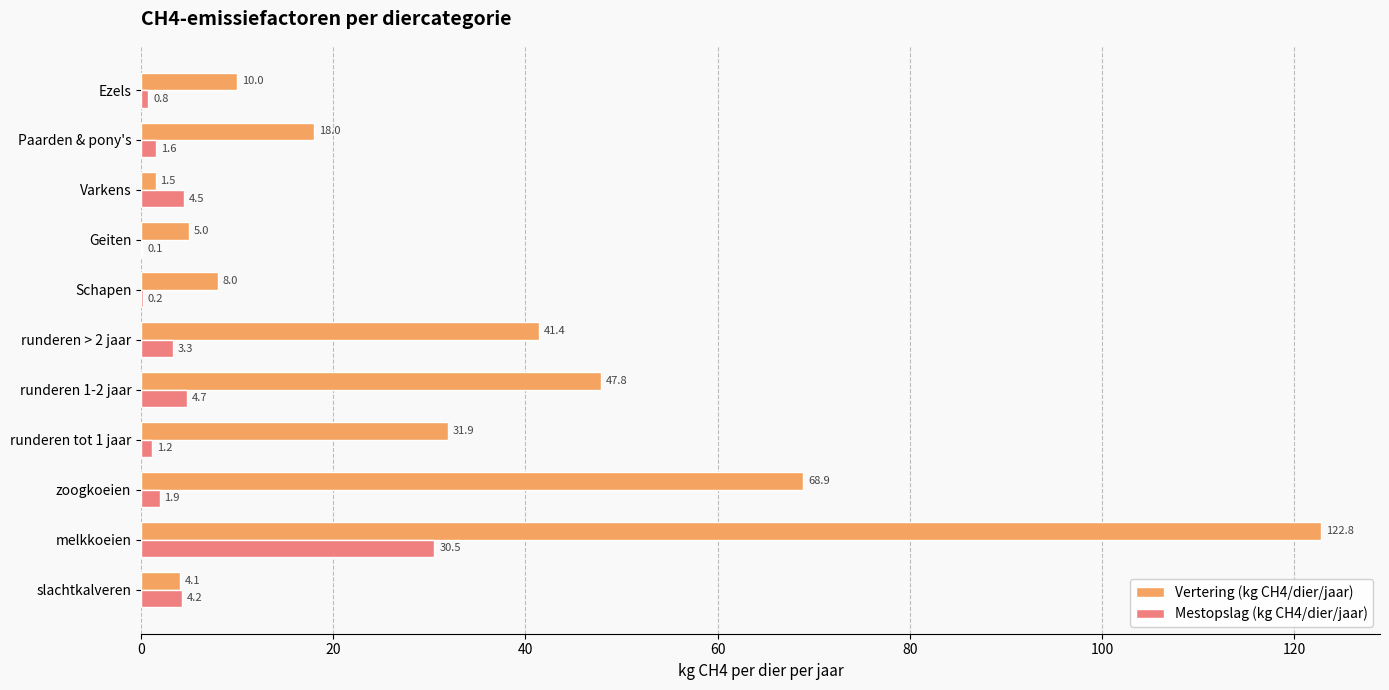

True or false: Vertering (kg CH4/dier/jaar) has a value of 68.9 at zoogkoeien.

True